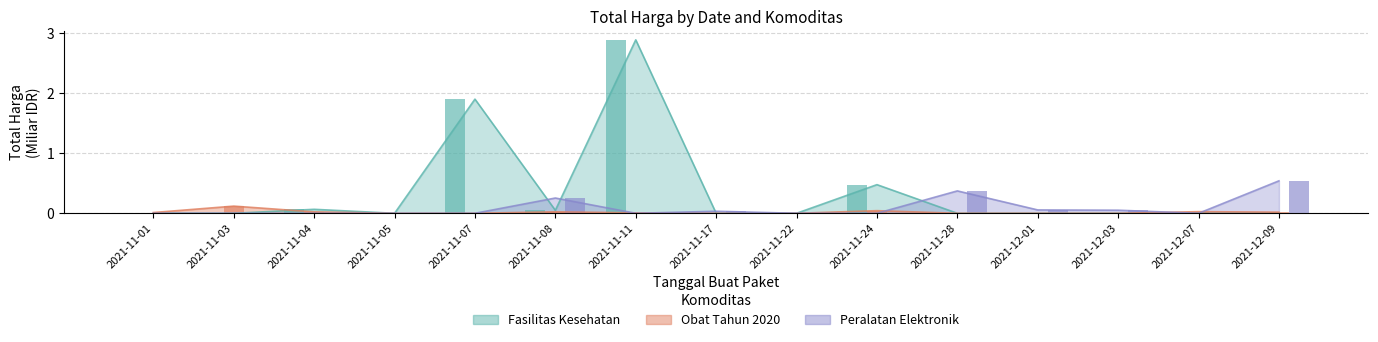

Reading left to right, list all the values displayed in this chart.

Fasilitas Kesehatan: 0.0	0.0	0.1	0.0	1.9	0.0	2.9	0.0	0.0	0.5	0.0	0.0	0.0	0.0	0.0
Obat Tahun 2020: 0.0	0.1	0.0	0.0	0.0	0.0	0.0	0.0	0.0	0.0	0.0	0.0	0.0	0.0	0.0
Peralatan Elektronik: 0.0	0.0	0.0	0.0	0.0	0.3	0.0	0.0	0.0	0.0	0.4	0.1	0.1	0.0	0.5